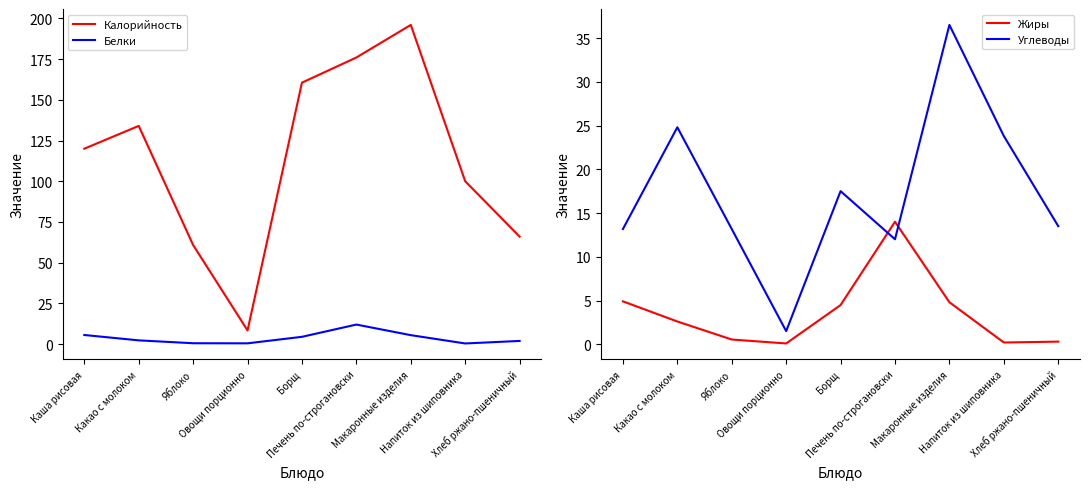

How many values in the Углеводы series exceed 13?

7